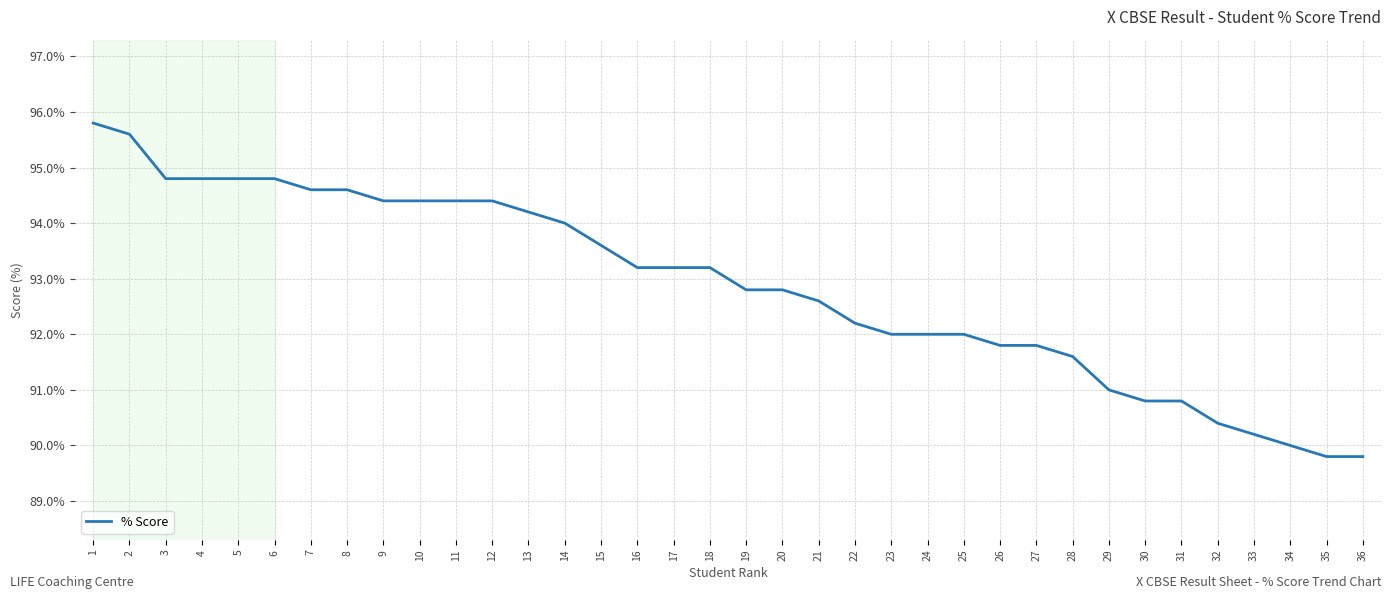

Does the chart display data point markers on the line(s)?

No